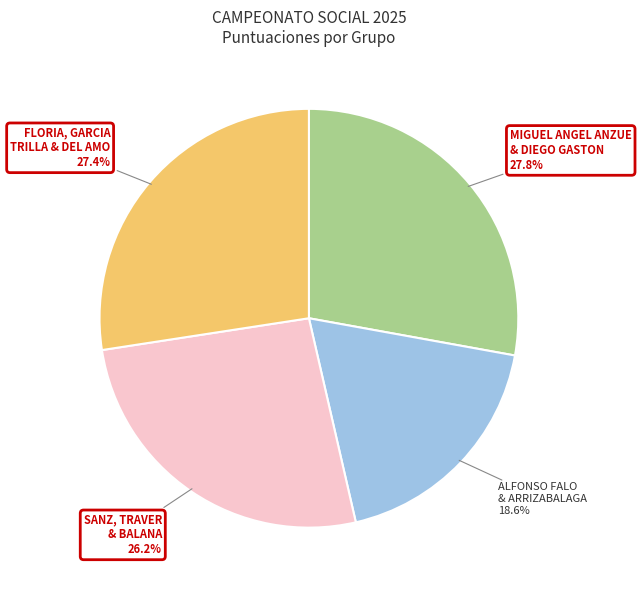

Which has a higher value, SANZ, TRAVER & BALANA 26.2% or ALFONSO FALO & ARRIZABALAGA 18.6%?

SANZ, TRAVER & BALANA 26.2%